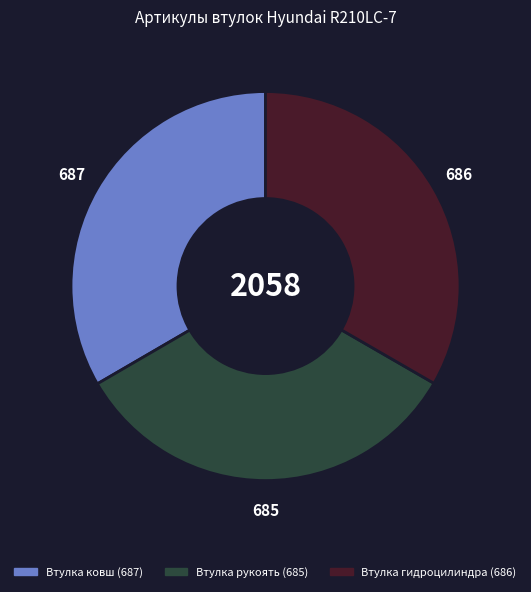

What is the ratio of the value at Втулка гидроцилиндра (686) to the value at Втулка ковш (687)?

1.0